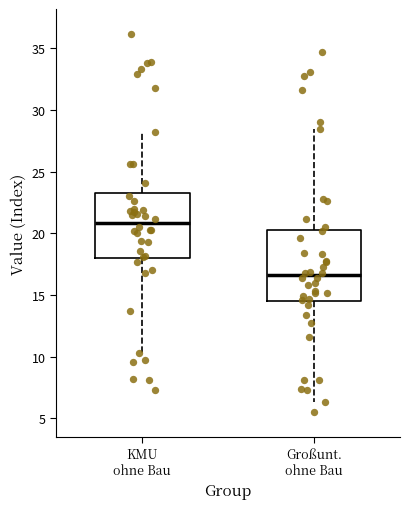

Reading left to right, transcribe this box plot: for each box, give where its median line is, the range the box spans, and where its two whiskers end, as read against the y-axis. The values are not printed on the chart, so give them approximately, as read against the axis.

KMU ohne Bau: median 21.0, box 18.0 to 23.5, whiskers 10.5 to 28.0
Großunt. ohne Bau: median 16.5, box 14.5 to 20.5, whiskers 6.5 to 28.5